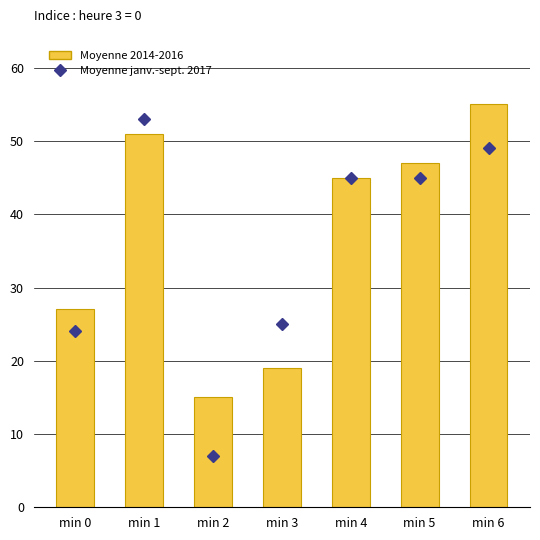

Is it true that Moyenne 2014-2016 equals 10 at min 5?

False